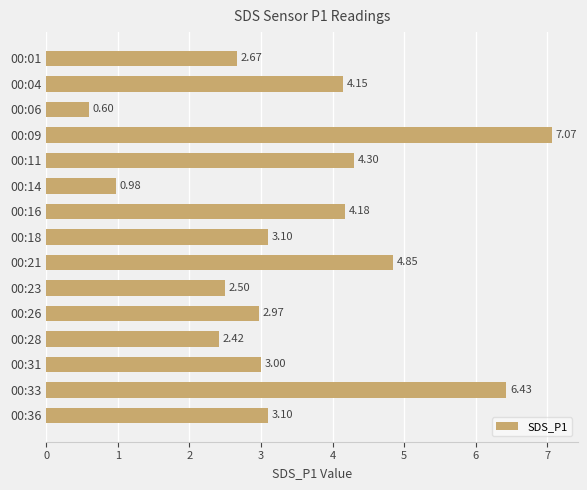

Which has a higher value, 00:14 or 00:16?

00:16